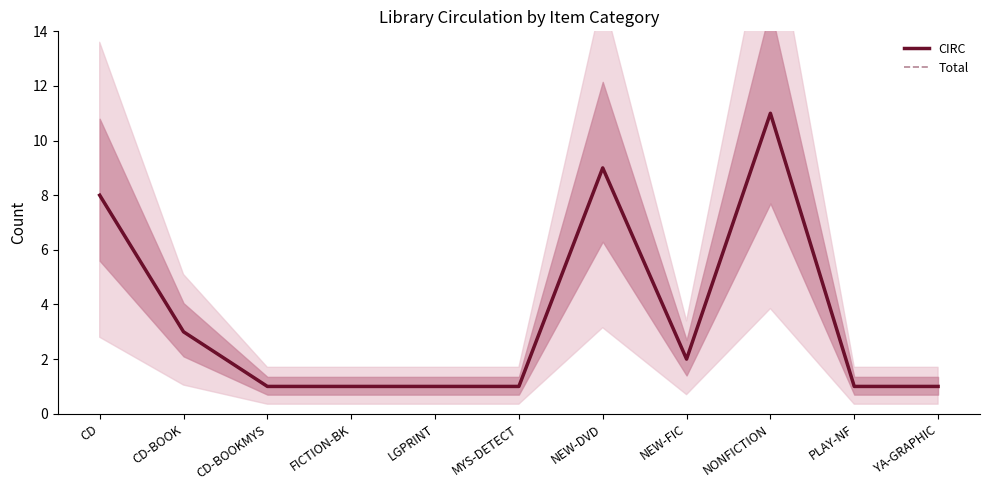

What is the value of the Total point at the 5th from the left?

1